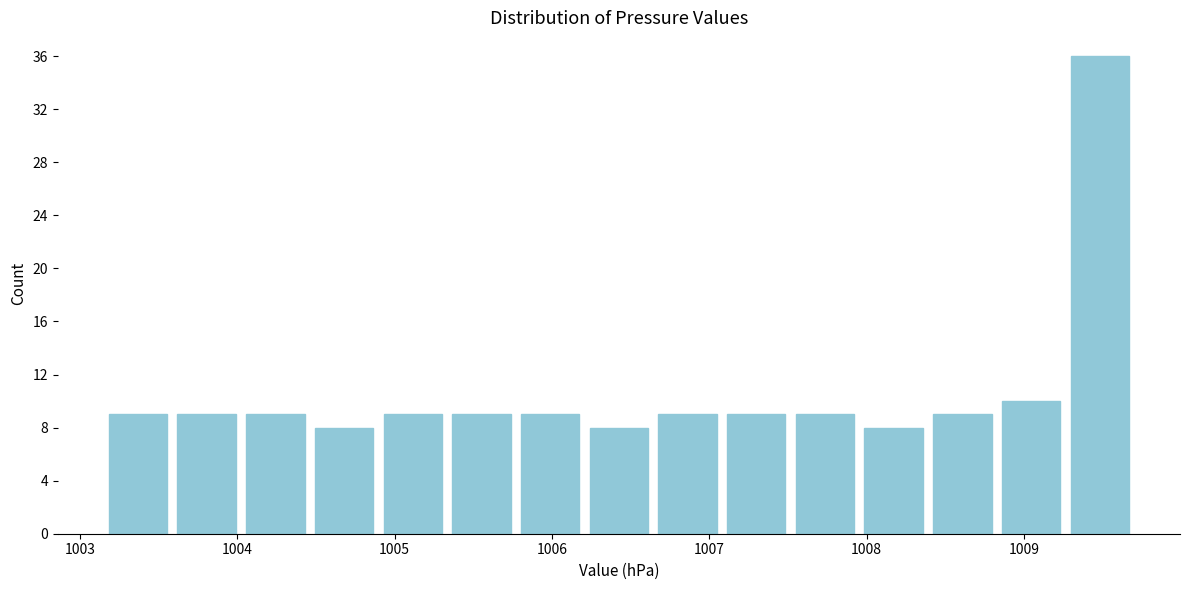

Which range on the x-axis has the tallest bar?

1009.3 to 1009.7